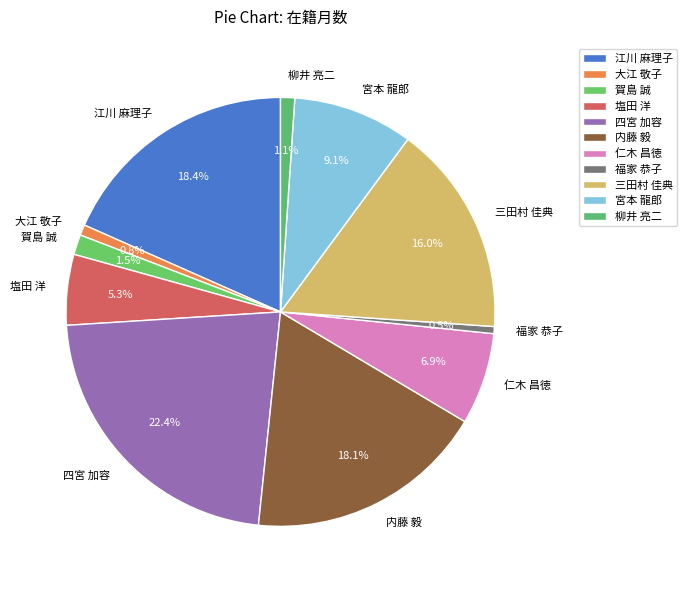

Is there a majority slice in this chart?

No